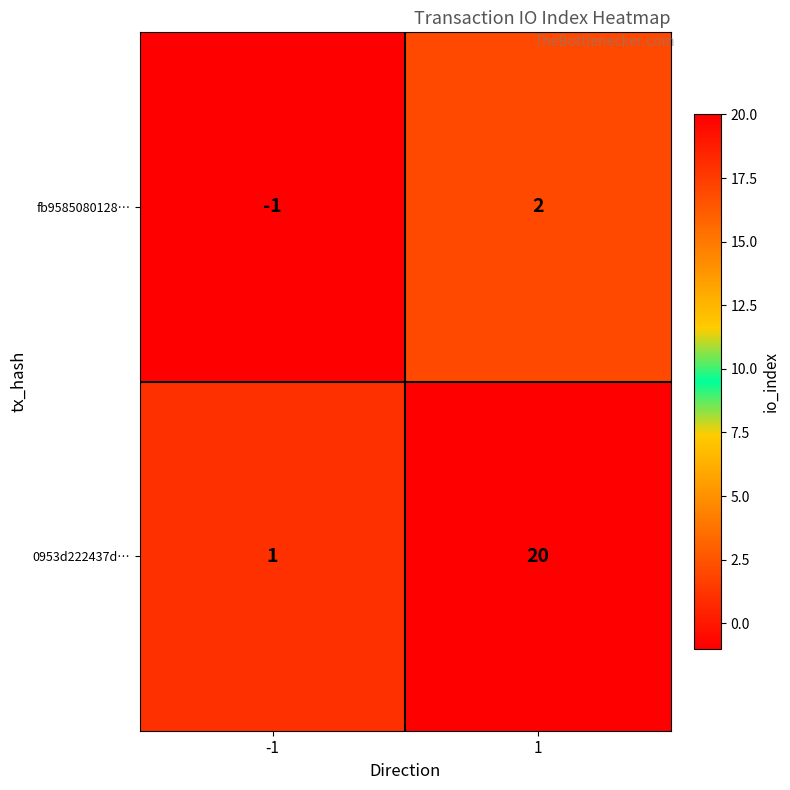

What is the smallest value displayed?

-1